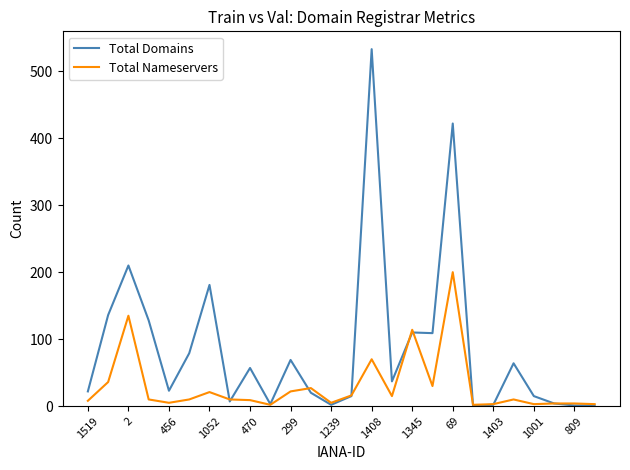

What is the average value of the Total Nameservers series?

30